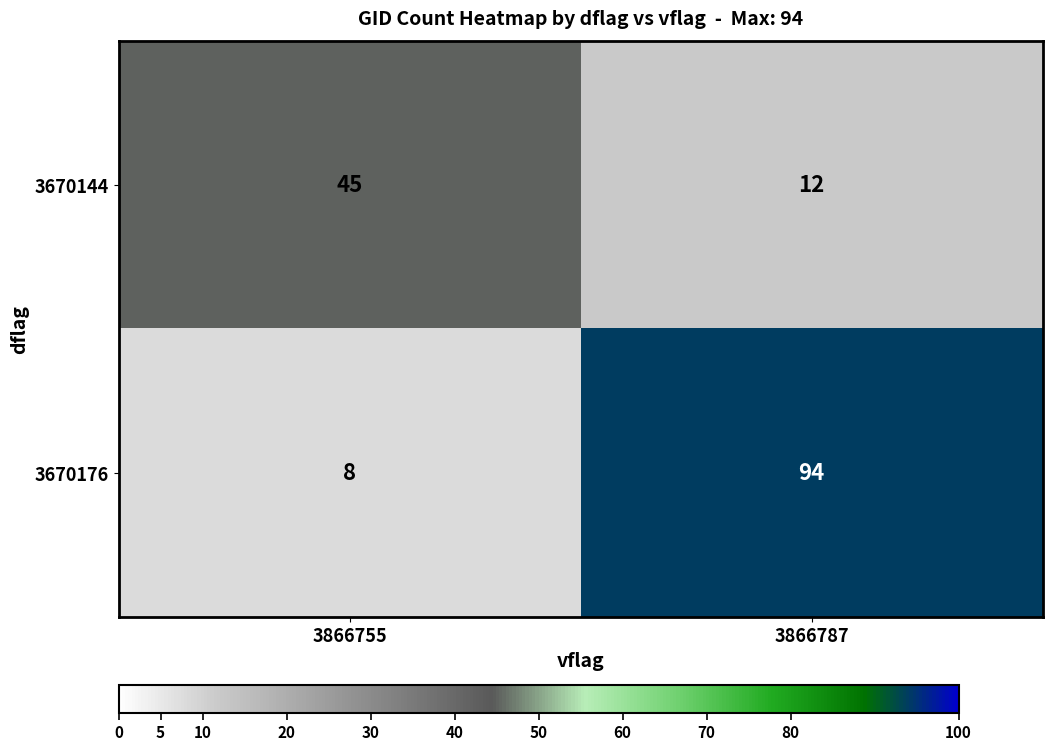

The value of 3670144 at 3866787 is 12. True or false?

True